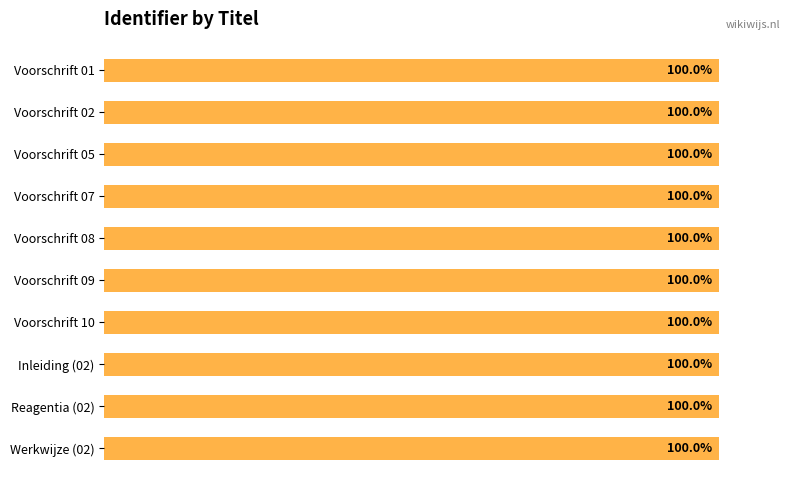

Where is the data nearest to the value 99?

Voorschrift 01